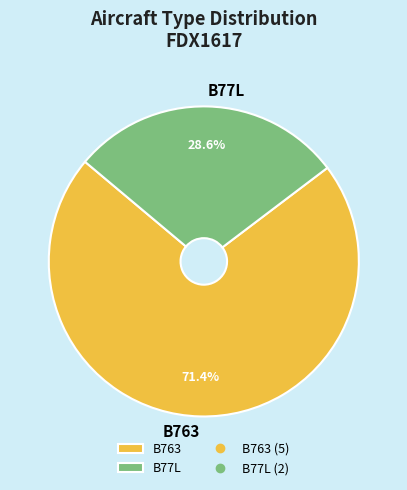

The B763 slice represents 64% of the pie. True or false?

False